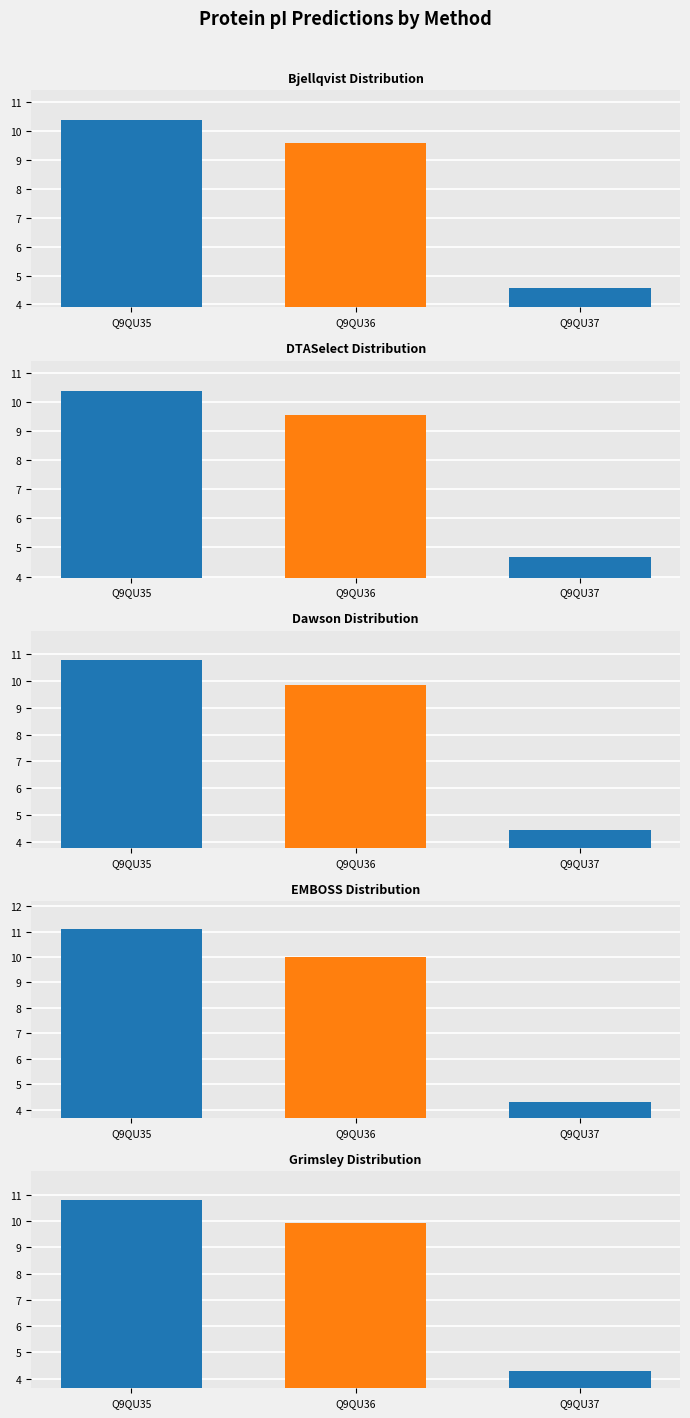

What is the value of the DTASelect bar at the 2nd from the left?

9.6